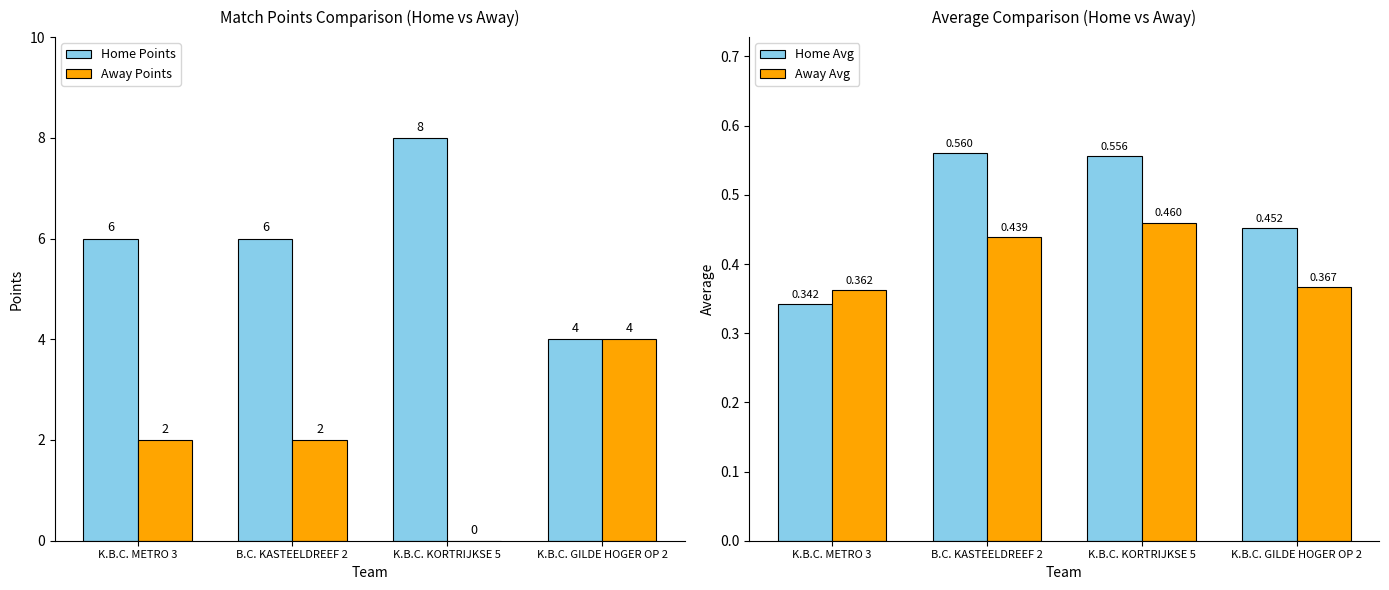

At which label does Away Points reach its peak?

K.B.C. GILDE HOGER OP 2